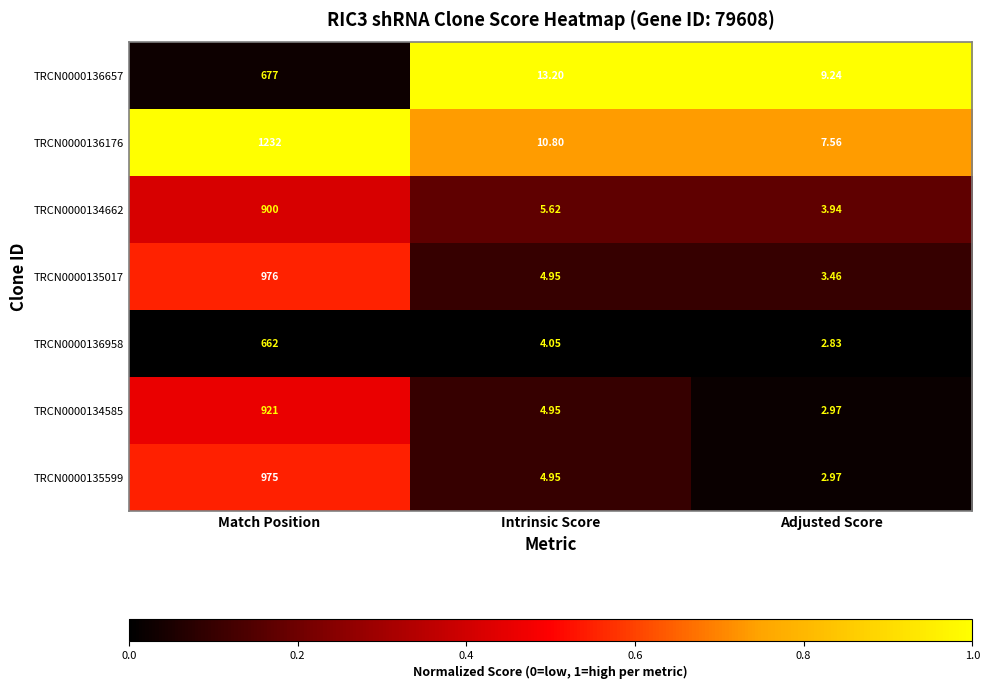

What is the maximum value shown in the chart?

1232.0